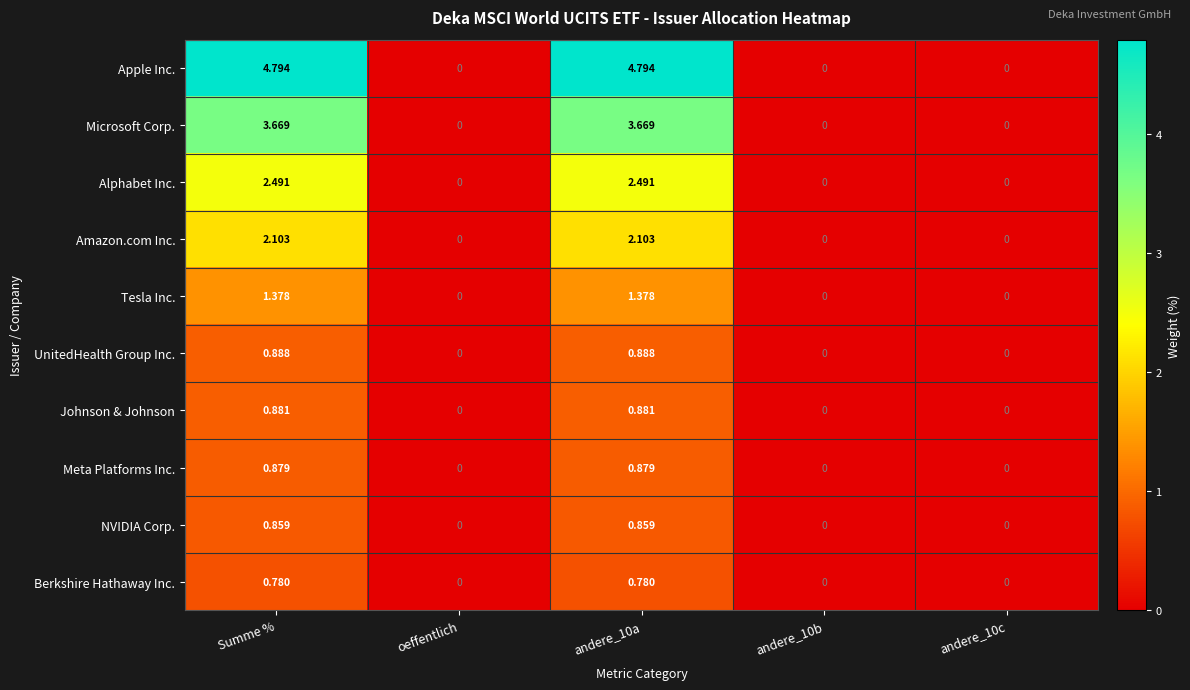

List the series in order of their peak value, lowest first.

Berkshire Hathaway Inc., NVIDIA Corp., Meta Platforms Inc., Johnson & Johnson, UnitedHealth Group Inc., Tesla Inc., Amazon.com Inc., Alphabet Inc., Microsoft Corp., Apple Inc.